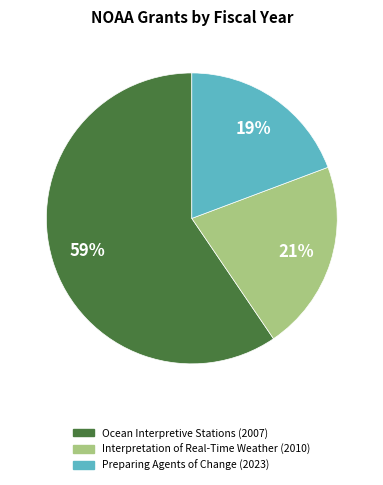

Which has a higher value, Interpretation of Real-Time Weather (2010) or Preparing Agents of Change (2023)?

Interpretation of Real-Time Weather (2010)